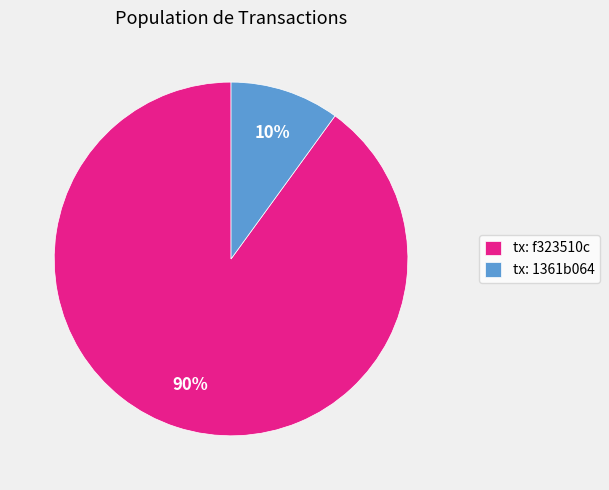

What is the largest slice in the pie chart?

tx: f323510c